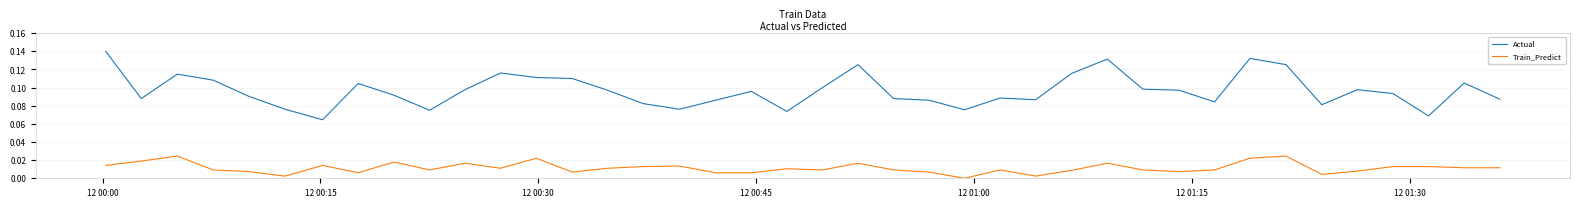

List the series in order of their peak value, lowest first.

Train_Predict, Actual